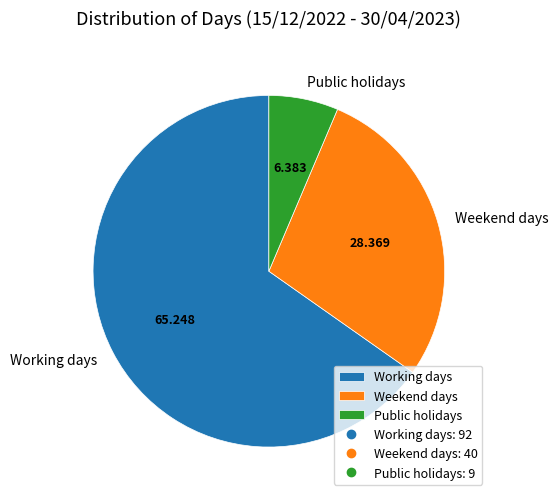

Count the number of slices in the pie.

3